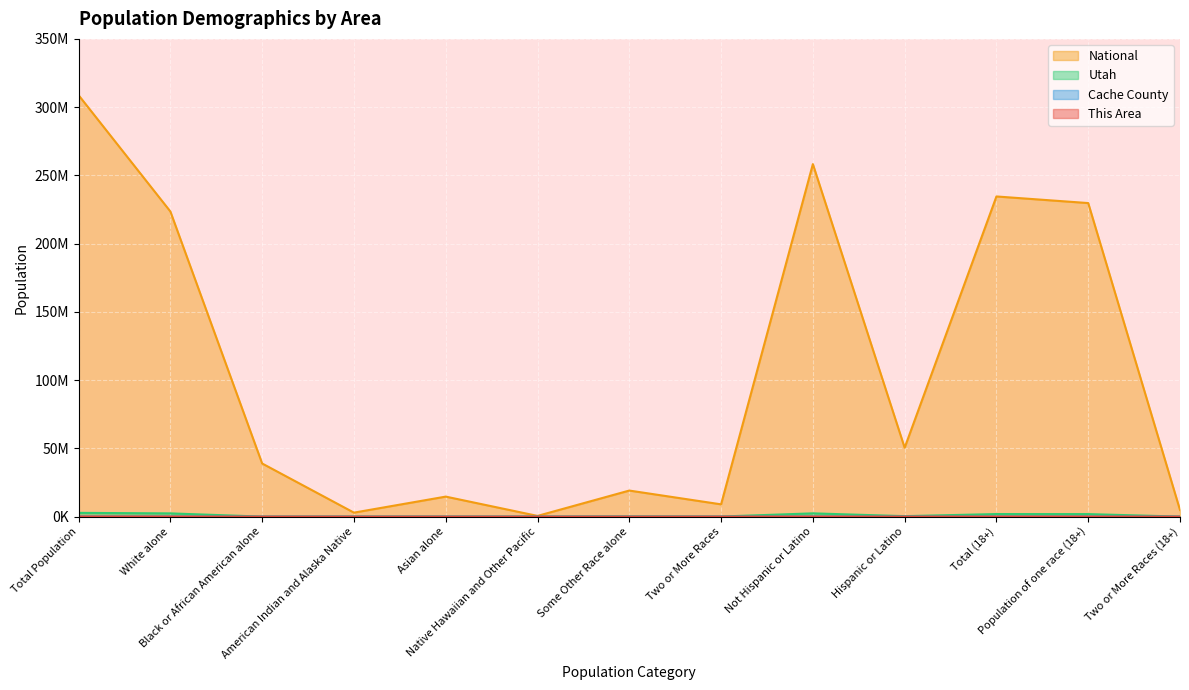

True or false: This Area has a value of 4638 at Some Other Race alone.

True